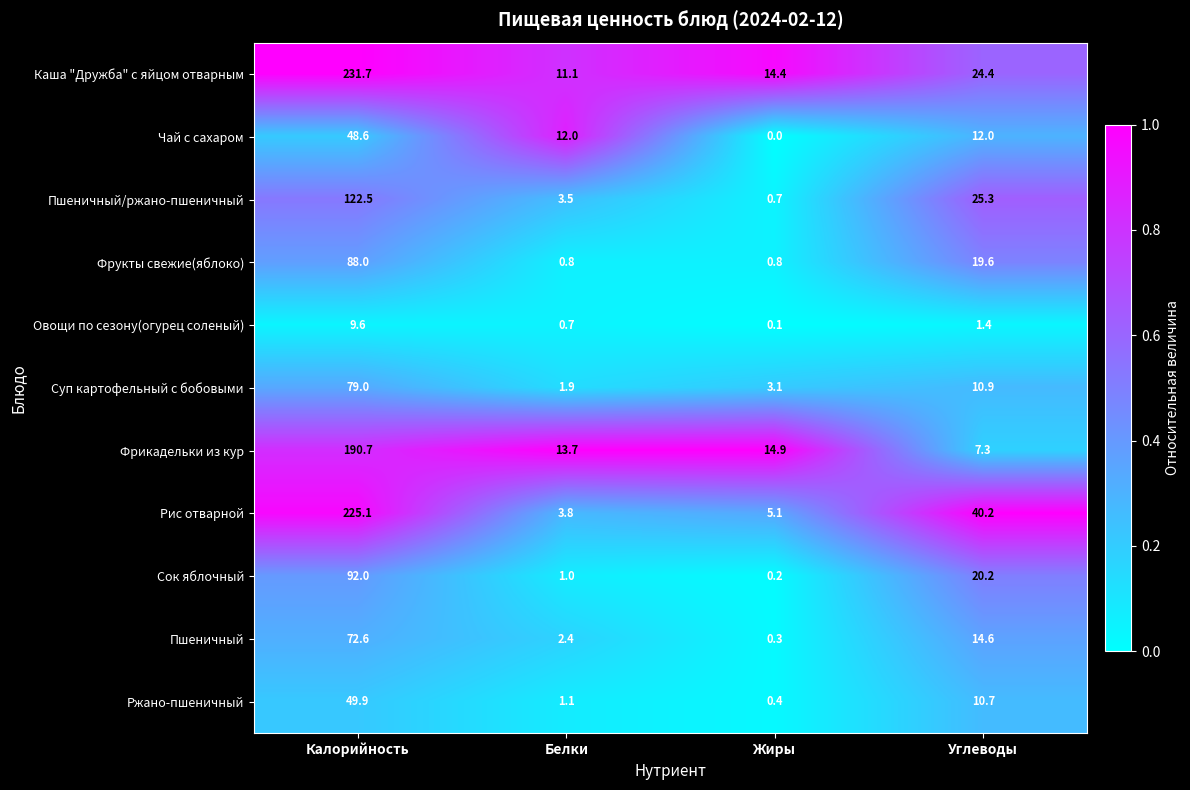

True or false: Пшеничный has a value of 9.6 at Углеводы.

False